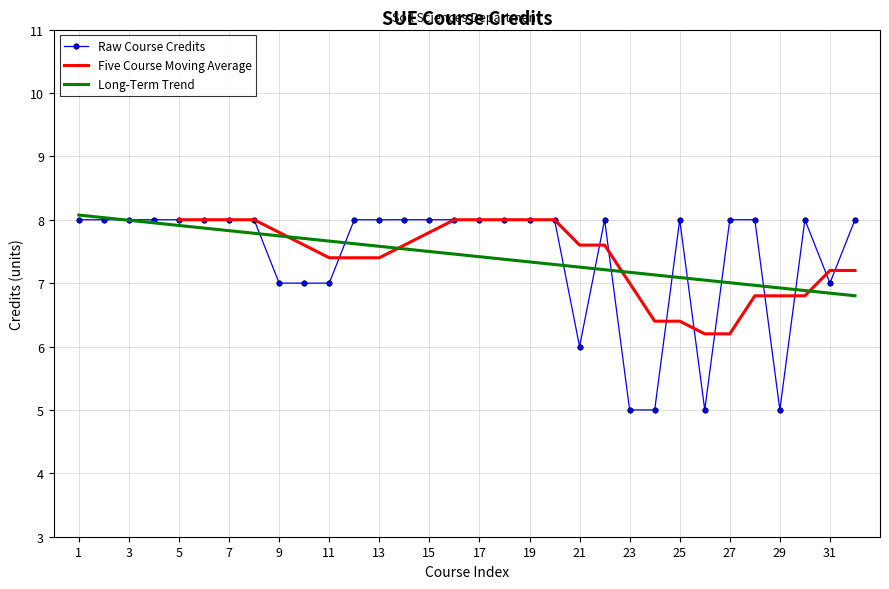

Between 3 and 17, which is larger?

3